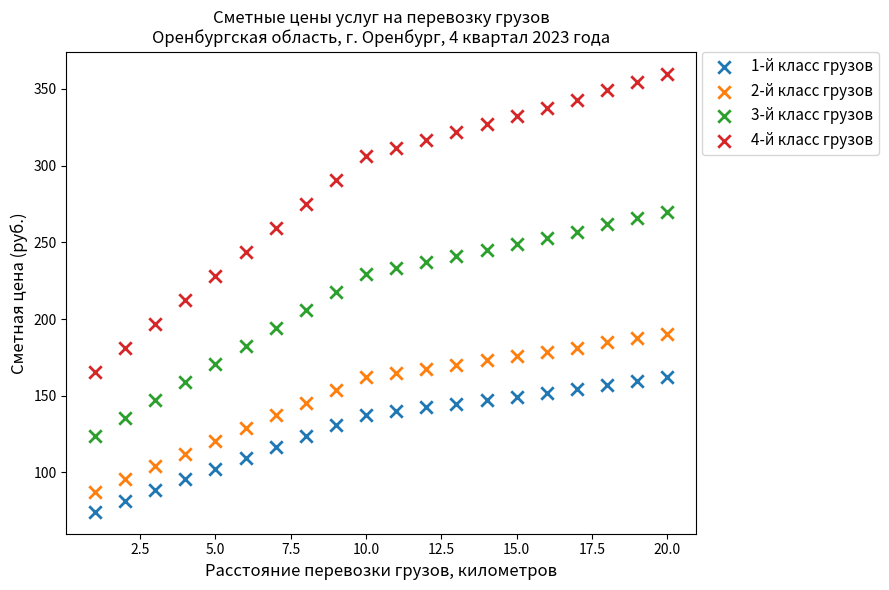

Across all data points, what is the range of X values (max minus min)?

19.0